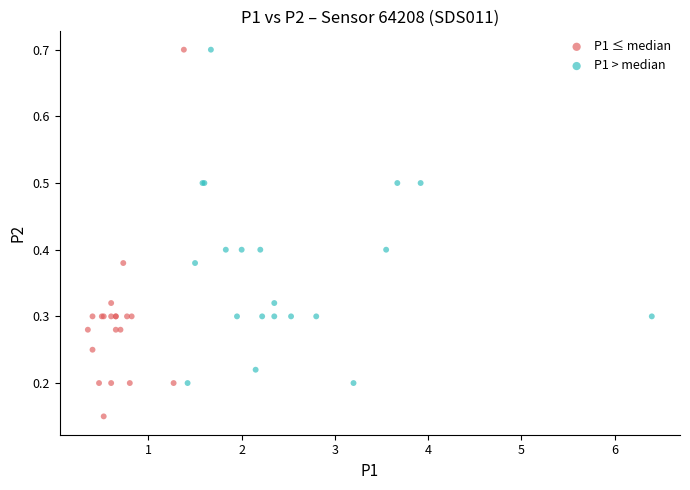

Which series has the widest spread of Y values?

P1 ≤ median